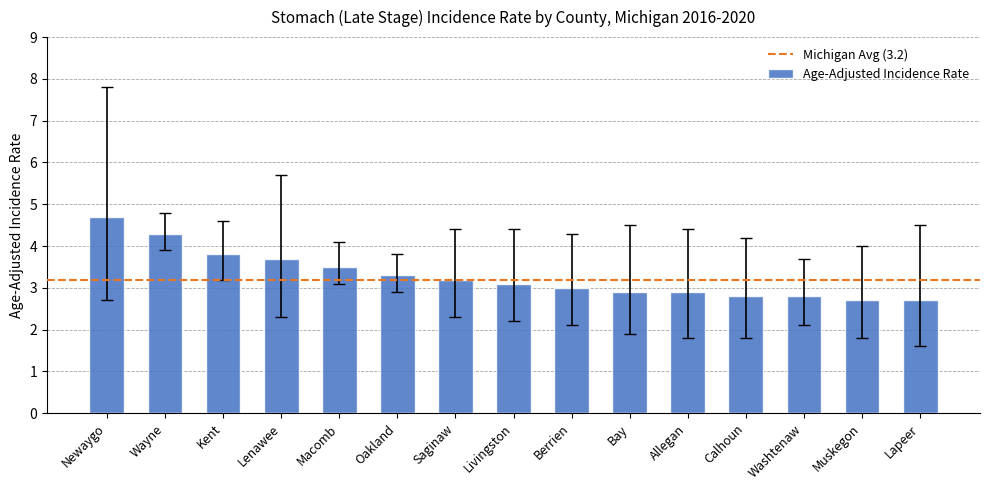

What position from the left is Calhoun?

12